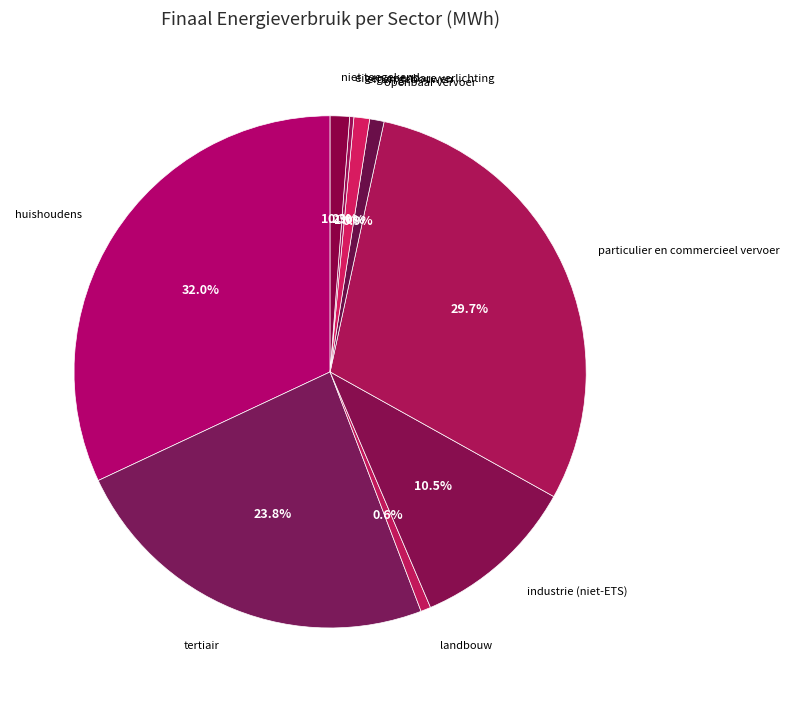

Approximately how many times larger is the value at eigen gebouwen compared to landbouw?

1.6